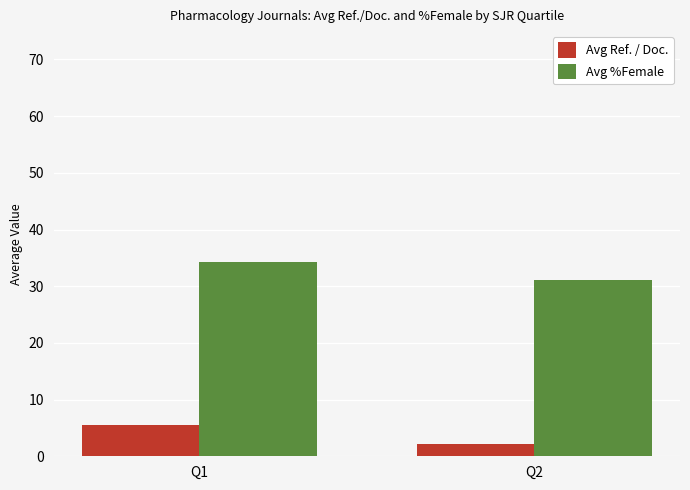

What is the value of the Avg %Female bar at the 1st from the left?

34.3